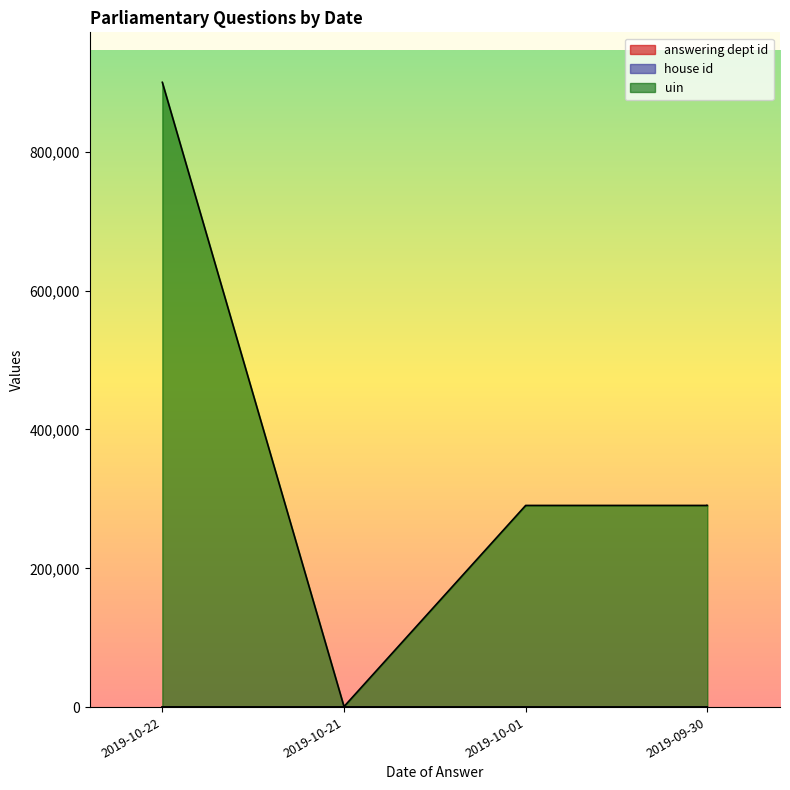

True or false: answering dept id and uin cross at least once.

False